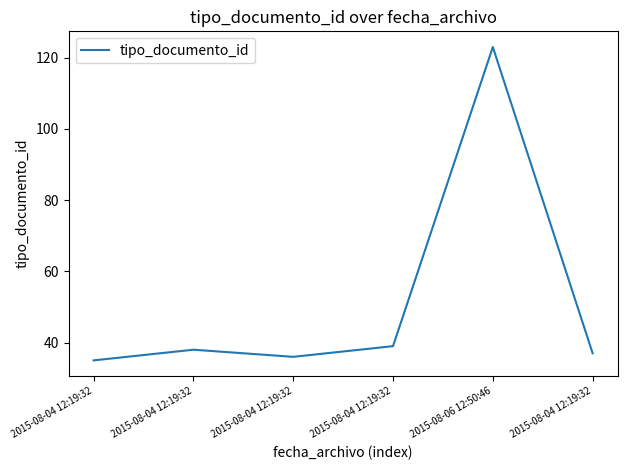

Count the number of categories in the chart.

6